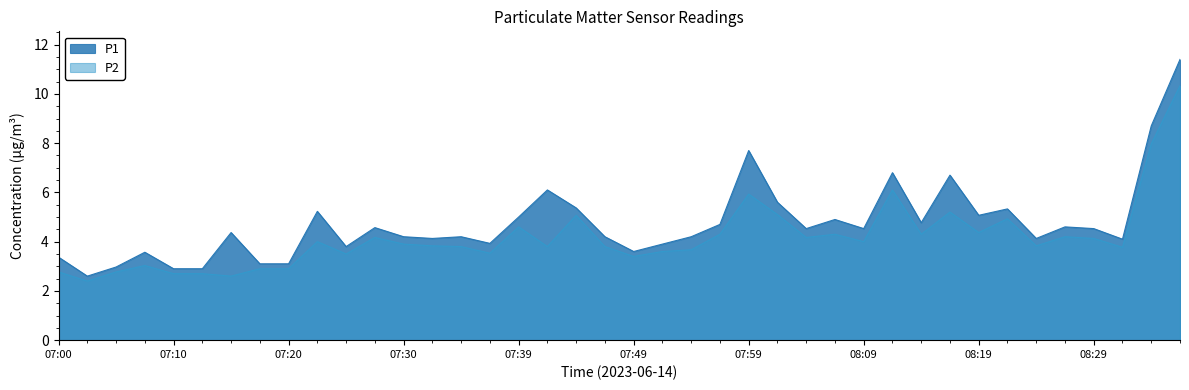

What position from the left is 07:42?

18